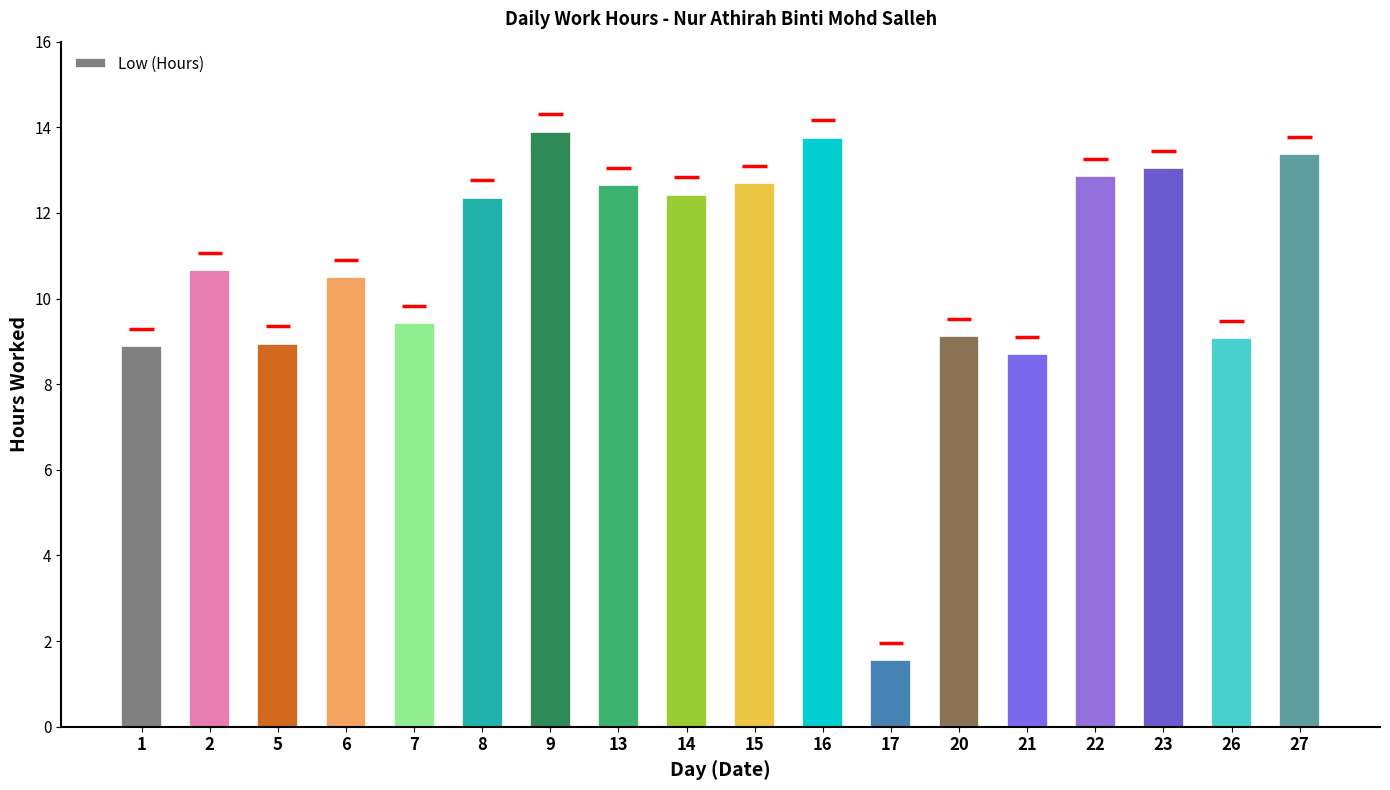

Reading left to right, transcribe all the data shown in this chart.

1=8.9	2=10.7	5=8.9	6=10.5	7=9.4	8=12.4	9=13.9	13=12.7	14=12.4	15=12.7	16=13.8	17=1.6	20=9.1	21=8.7	22=12.9	23=13.0	26=9.1	27=13.4